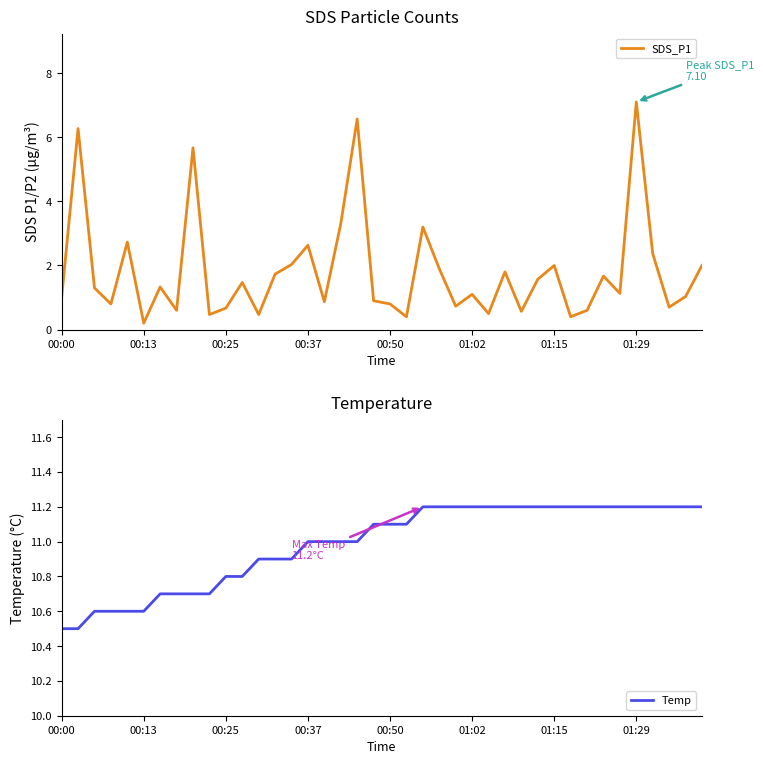

How many values in the SDS_P1 series exceed 1?

23